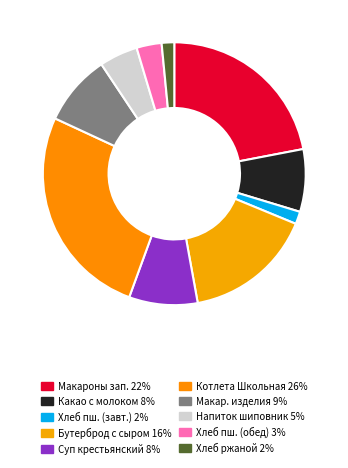

How many slices are in this pie chart?

10